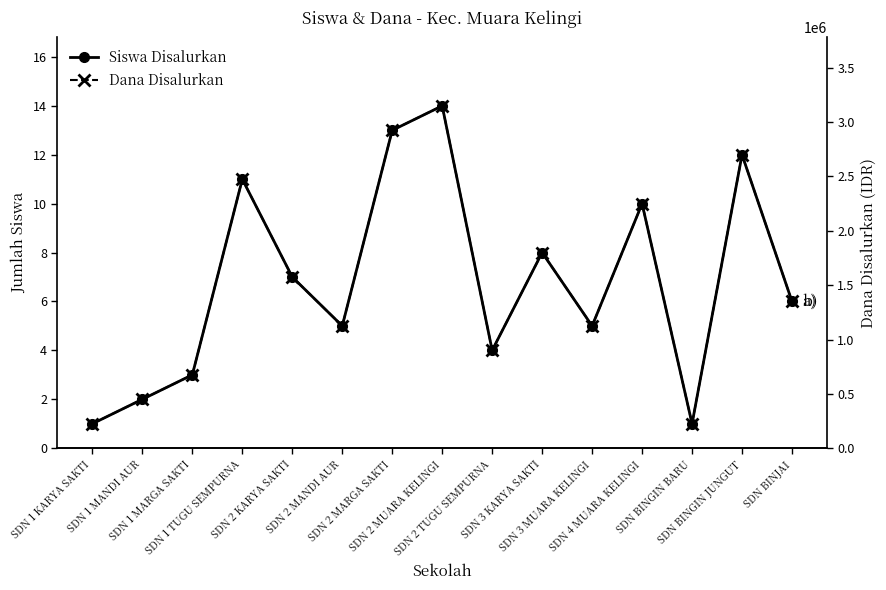

Is it true that Dana Disalurkan equals 417105 at SDN BINJAI?

False